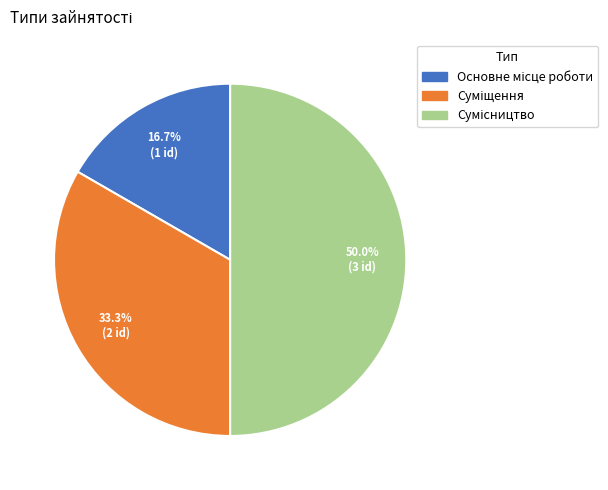

To the nearest percent, what percentage of the pie is Сумісництво?

50%